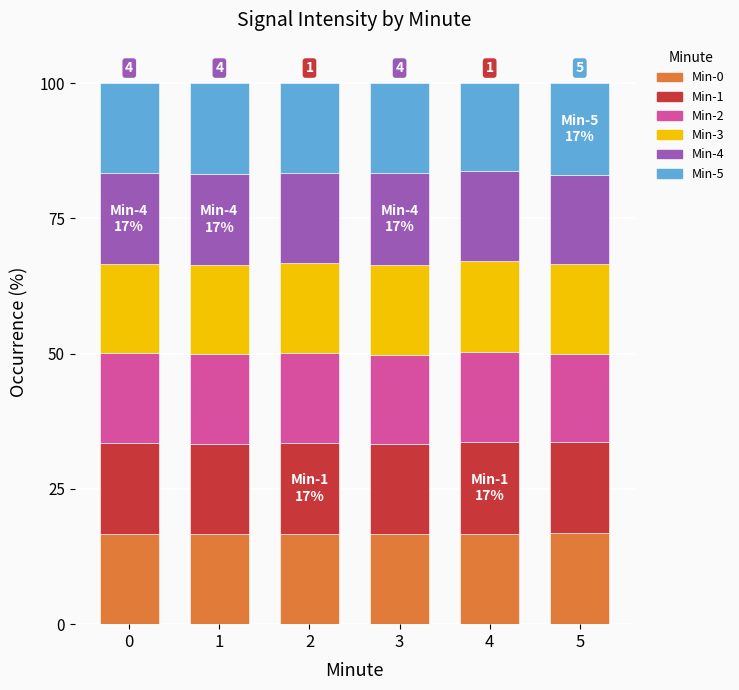

What is the highest value of the Min-0 series?

16.8